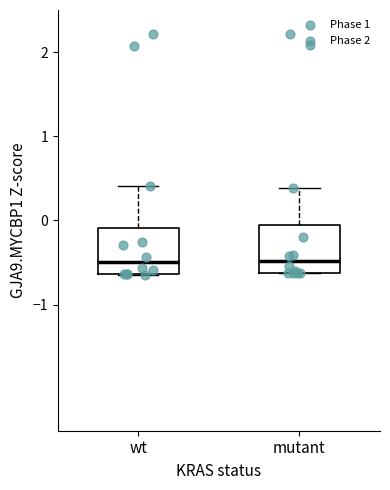

Reading left to right, read every box against the y-axis: the position of its median line, the range the box covers, and the ends of its whiskers. The values are not printed on the chart, so give them approximately, as read against the axis.

wt: median -0.5, box -0.6 to -0.1, whiskers -0.6 to 0.4
mutant: median -0.5, box -0.6 to -0.1, whiskers -0.6 to 0.4